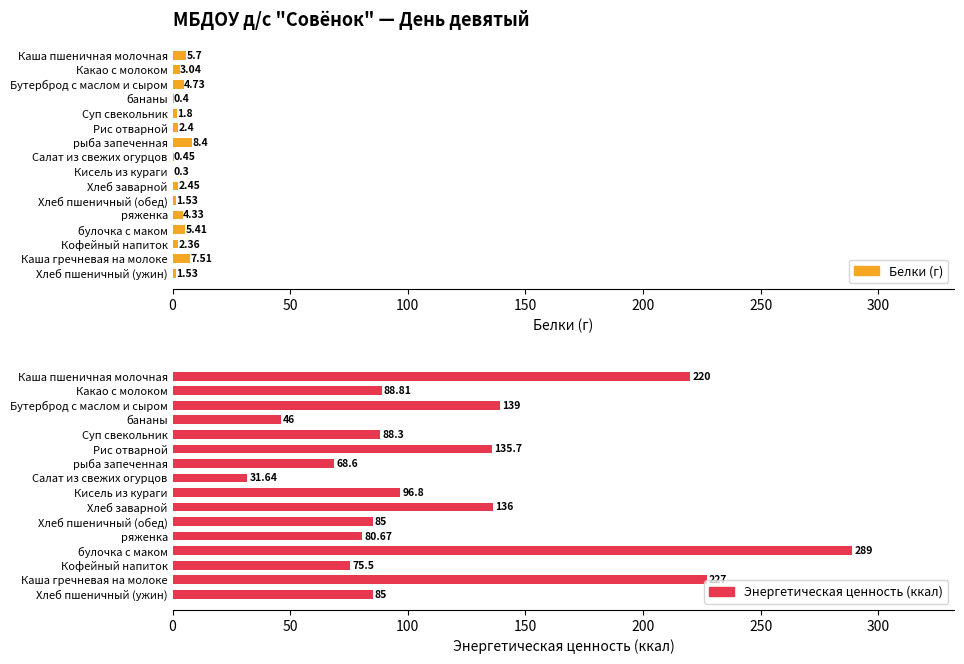

What is the spread (max minus min) of values at Рис отварной?

133.3